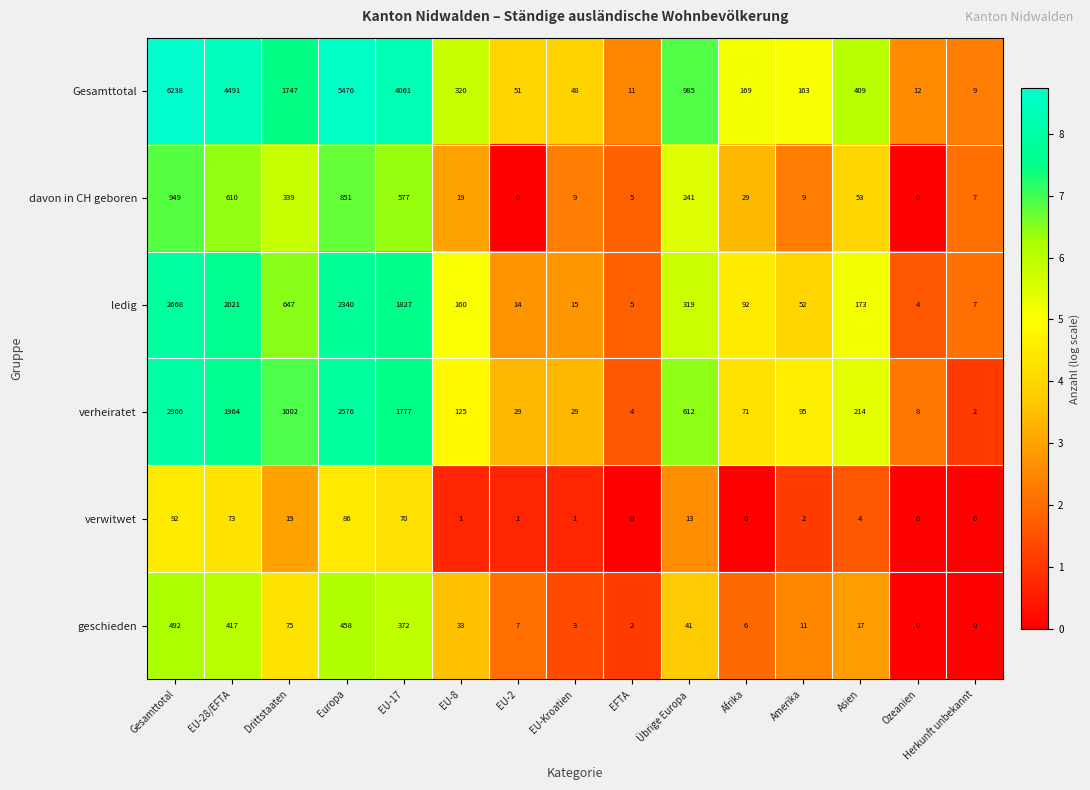

List the labels in order of ledig value, smallest first.

Ozeanien, EFTA, Herkunft unbekannt, EU-2, EU-Kroatien, Amerika, Afrika, EU-8, Asien, Übrige Europa, Drittstaaten, EU-17, EU-28/EFTA, Europa, Gesamttotal